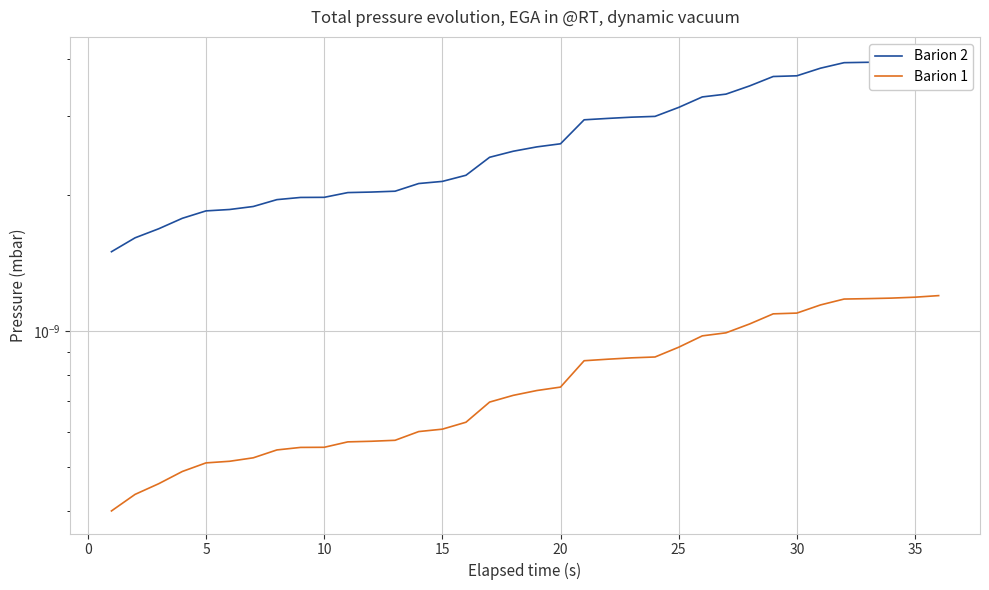

How many series are shown in this chart?

2